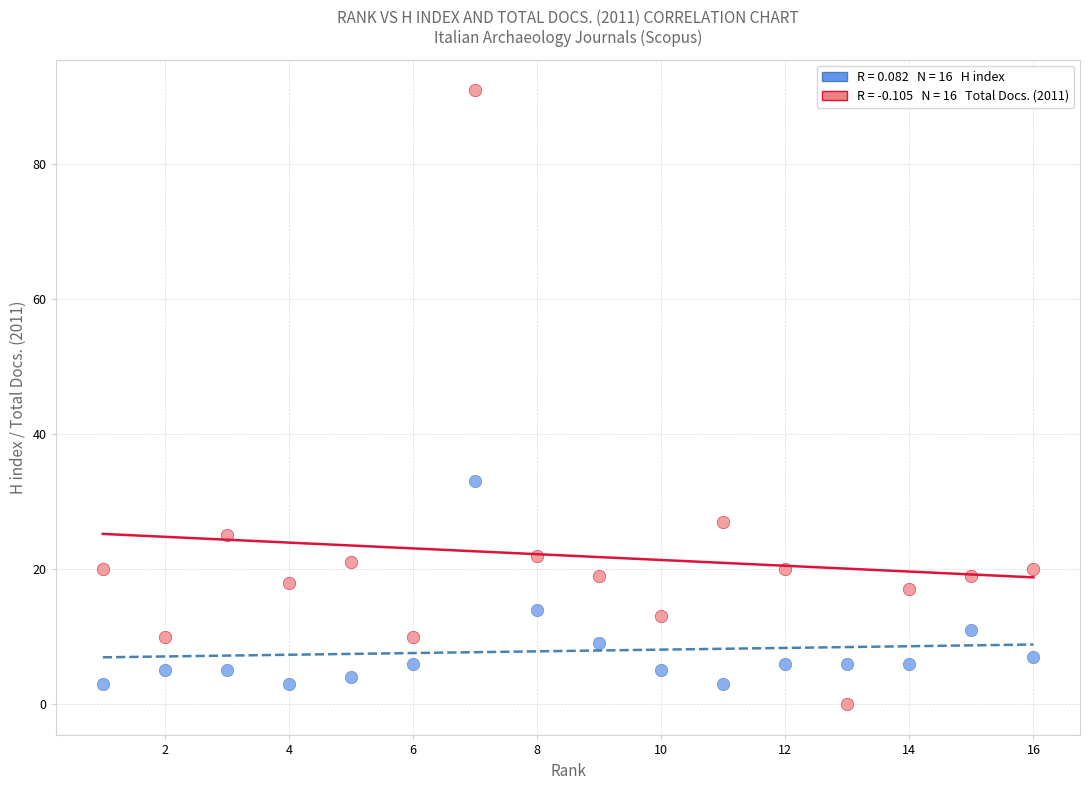

Across all series, what Y value is closest to 45?

33